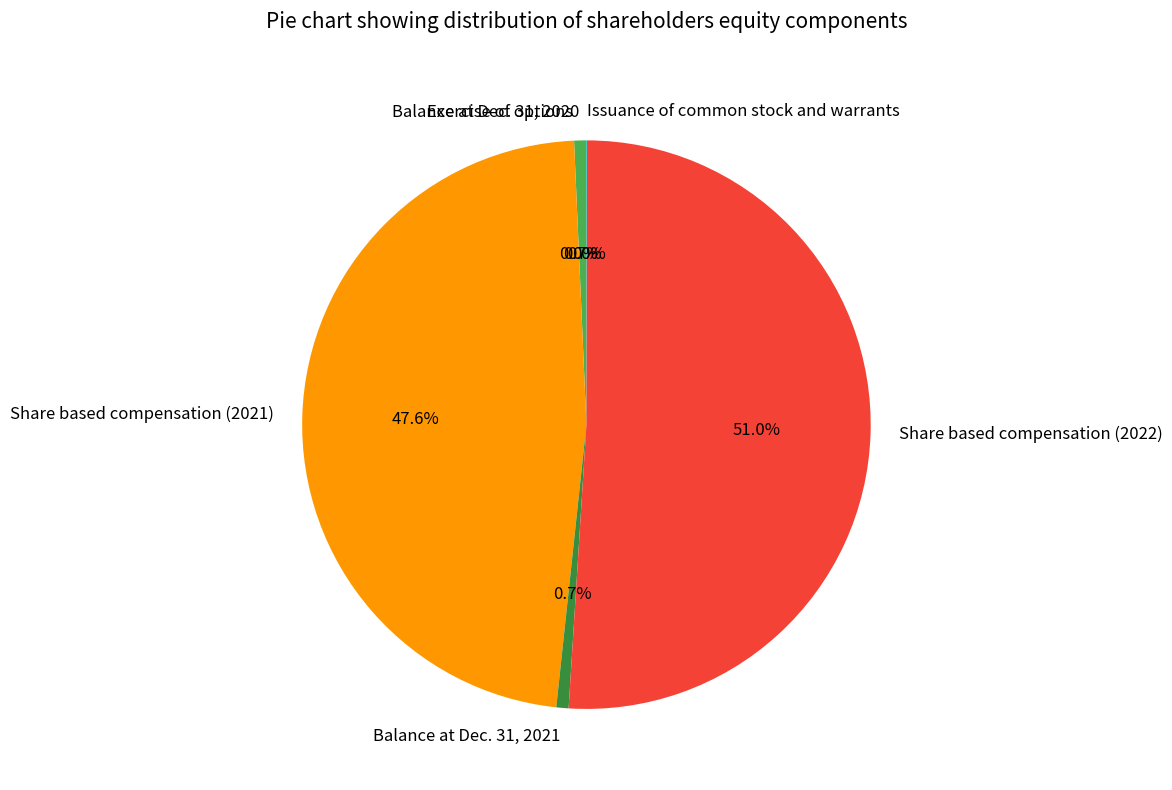

What is the ratio of the value at Share based compensation (2022) to the value at Share based compensation (2021)?

1.1